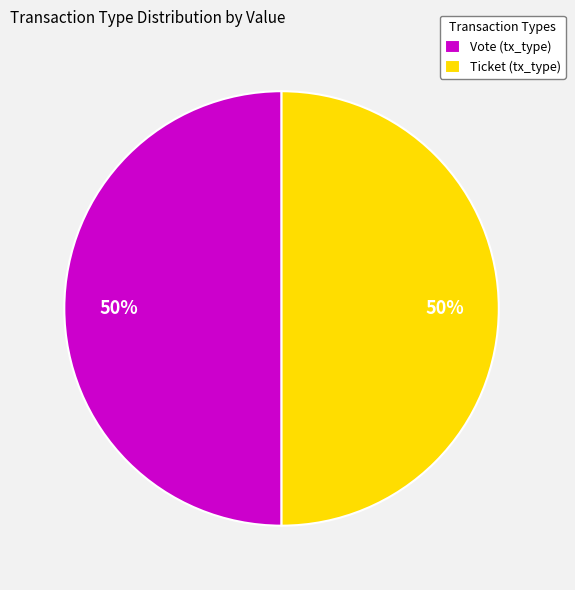

Count the number of slices in the pie.

2